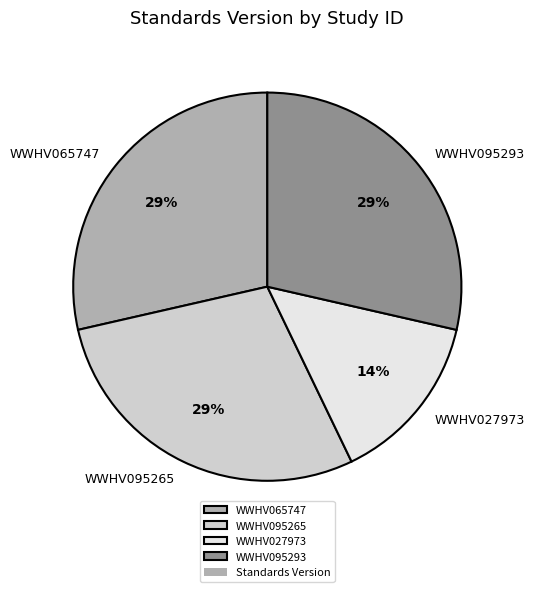

Does any single category account for the majority?

No